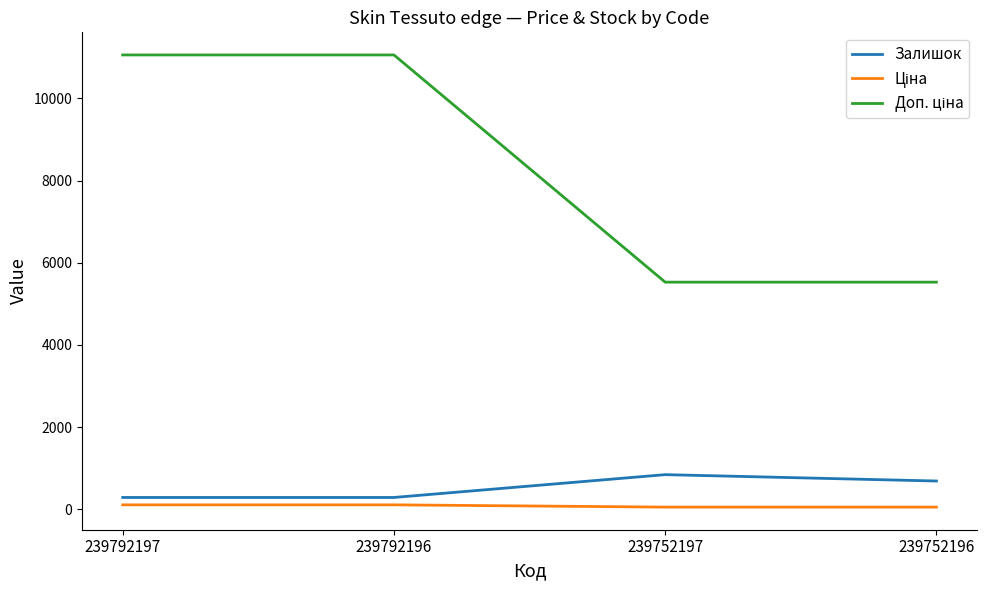

At which label is Залишок closest to 567?

239752196